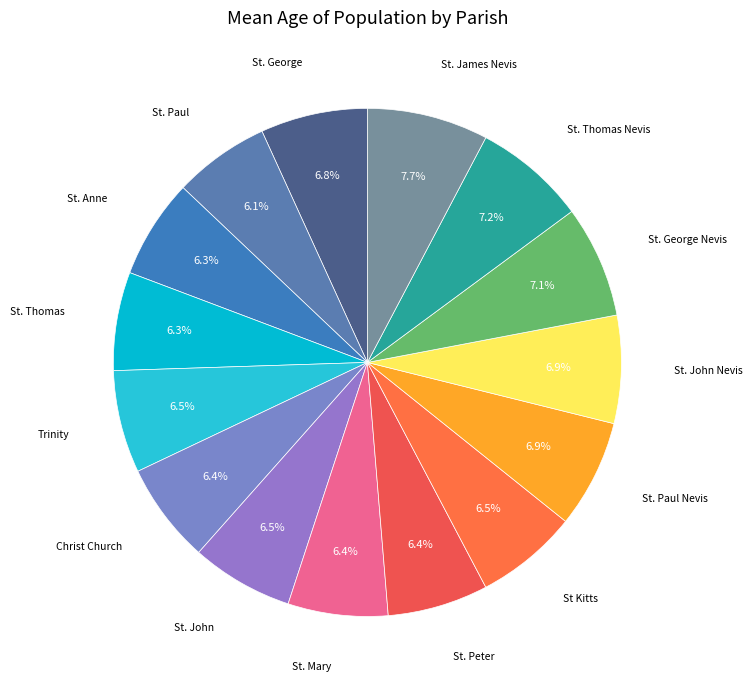

Which slice is the largest?

St. James Nevis